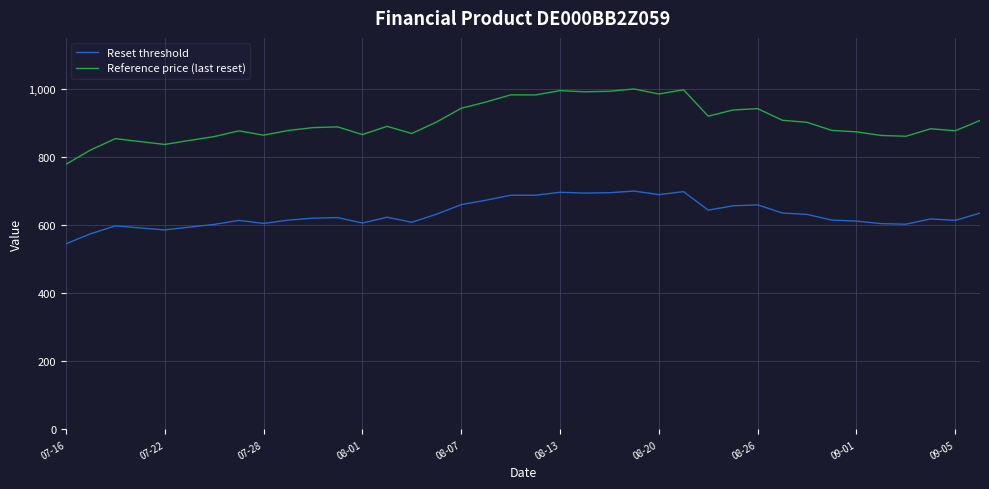

List the series in order of their overall mean, highest first.

Reference price (last reset), Reset threshold